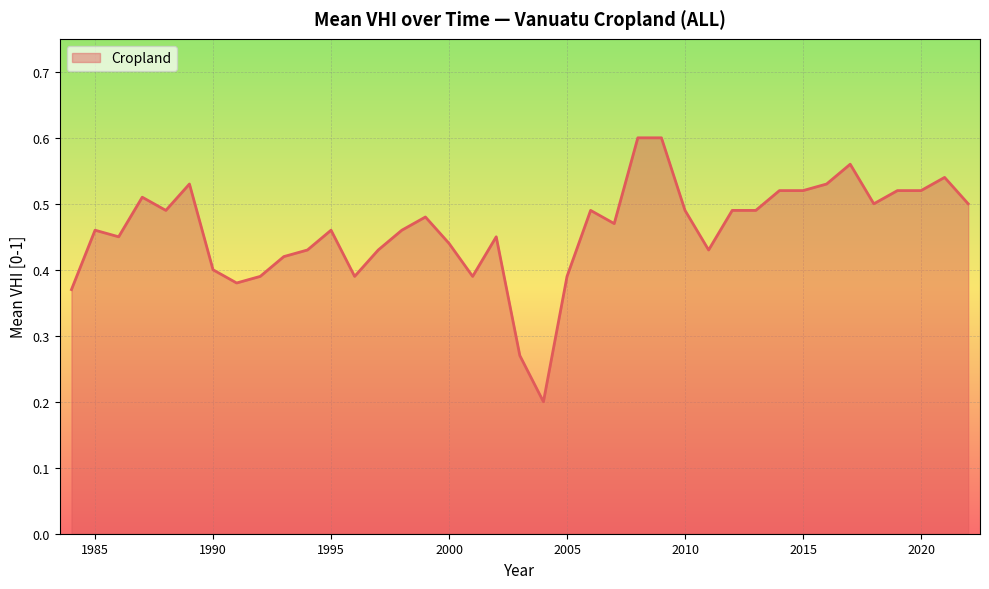

Reading right to left, extract all data points from this chart.

0.5	0.5	0.5	0.5	0.5	0.6	0.5	0.5	0.5	0.5	0.5	0.4	0.5	0.6	0.6	0.5	0.5	0.4	0.2	0.3	0.5	0.4	0.4	0.5	0.5	0.4	0.4	0.5	0.4	0.4	0.4	0.4	0.4	0.5	0.5	0.5	0.5	0.5	0.4